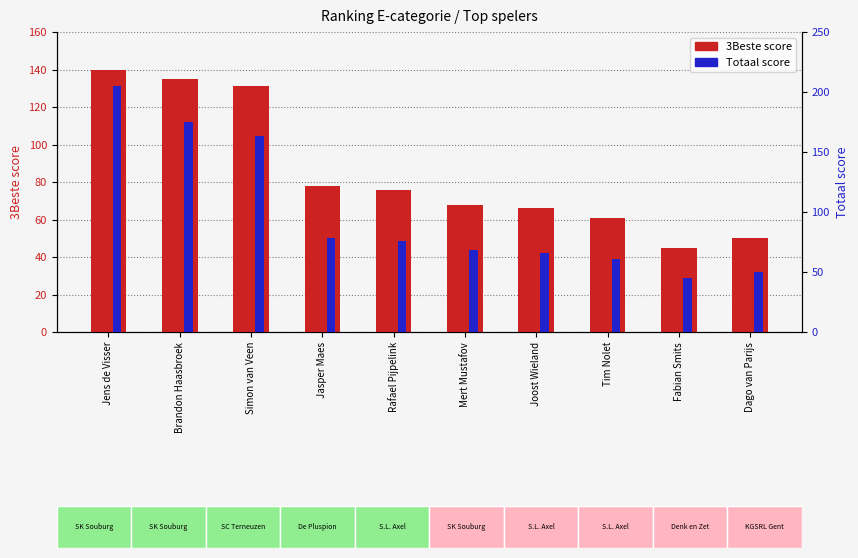

Reading left to right, what are all the values shown in this chart?

3Beste: 140	135	131	78	76	68	66	61	45	50
Totaal: 205	175	163	78	76	68	66	61	45	50